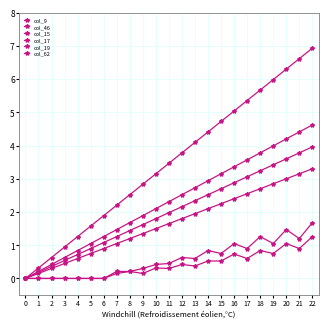

How many lines are shown in the chart?

6